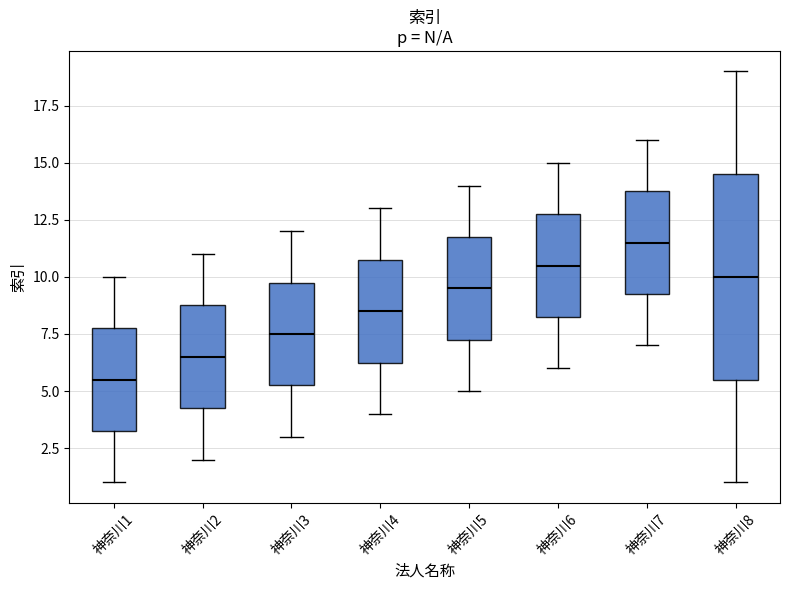

Where does the lower whisker of the box for 神奈川1 end on the y-axis? The values are not printed on the chart, so give them approximately, as read against the axis.

1.0